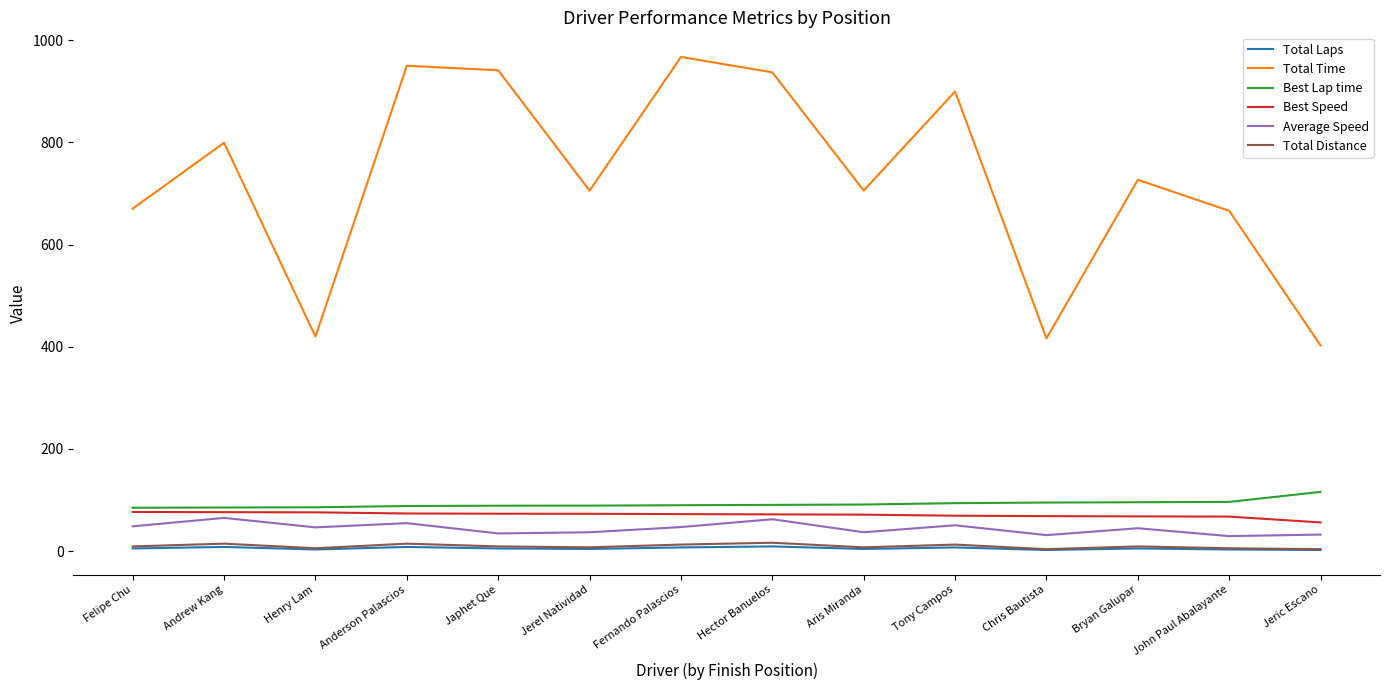

What is the difference between the maximum and minimum values in the Total Distance series?

12.6